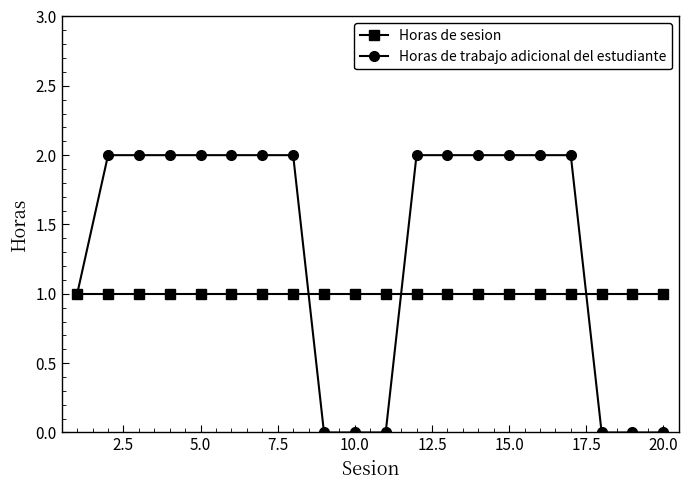

Which series has the largest total across all categories?

Horas de trabajo adicional del estudiante